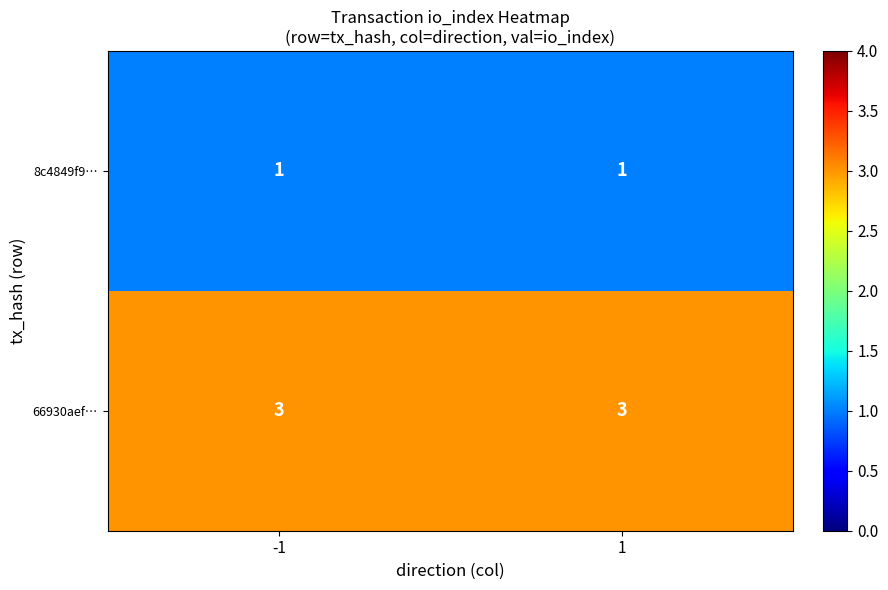

Reading left to right, what are all the values shown in this chart?

8c4849f9…: -1=1	1=1
66930aef…: -1=3	1=3